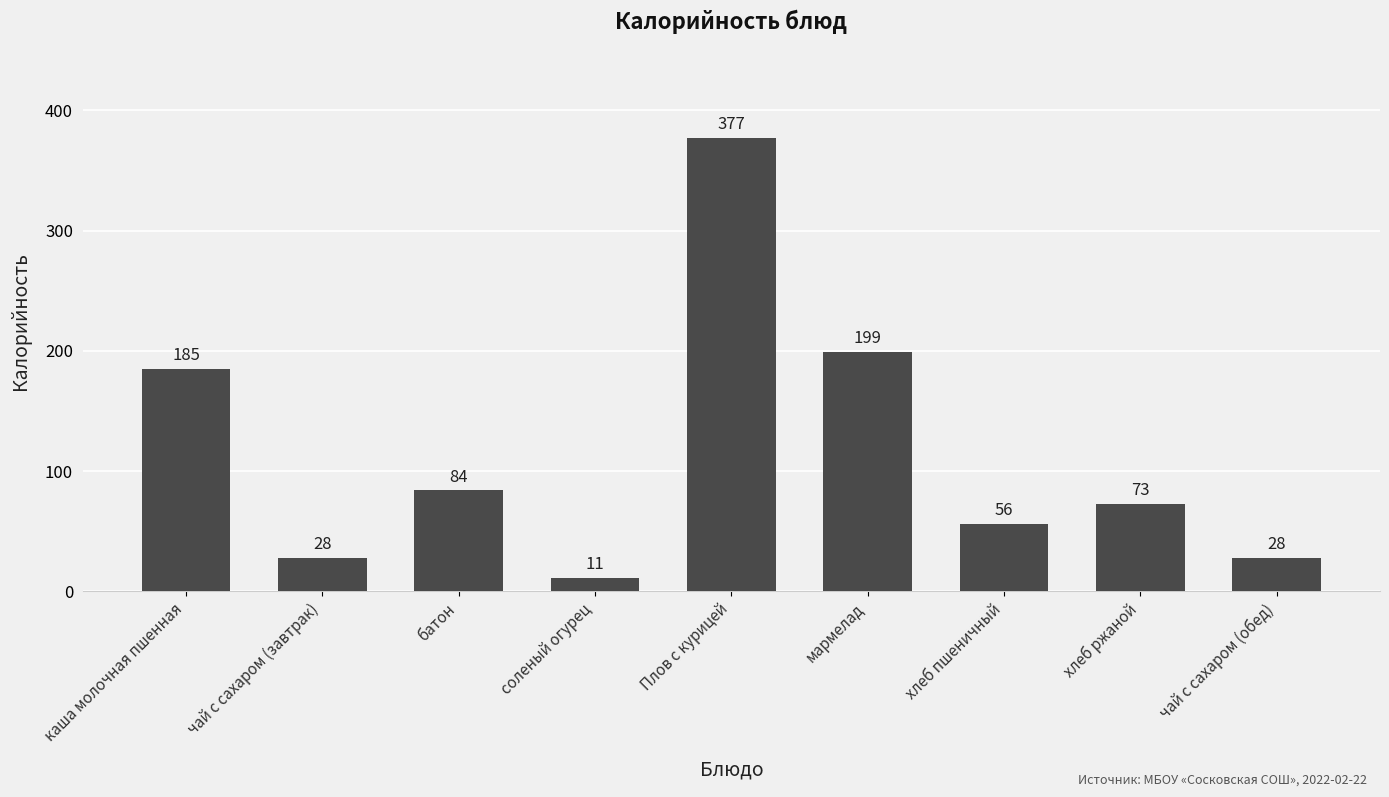

Reading left to right, transcribe all the data shown in this chart.

каша молочная пшенная=185	чай с сахаром (завтрак)=28	батон=84	соленый огурец=11	Плов с курицей=377	мармелад=199	хлеб пшеничный=56	хлеб ржаной=73	чай с сахаром (обед)=28